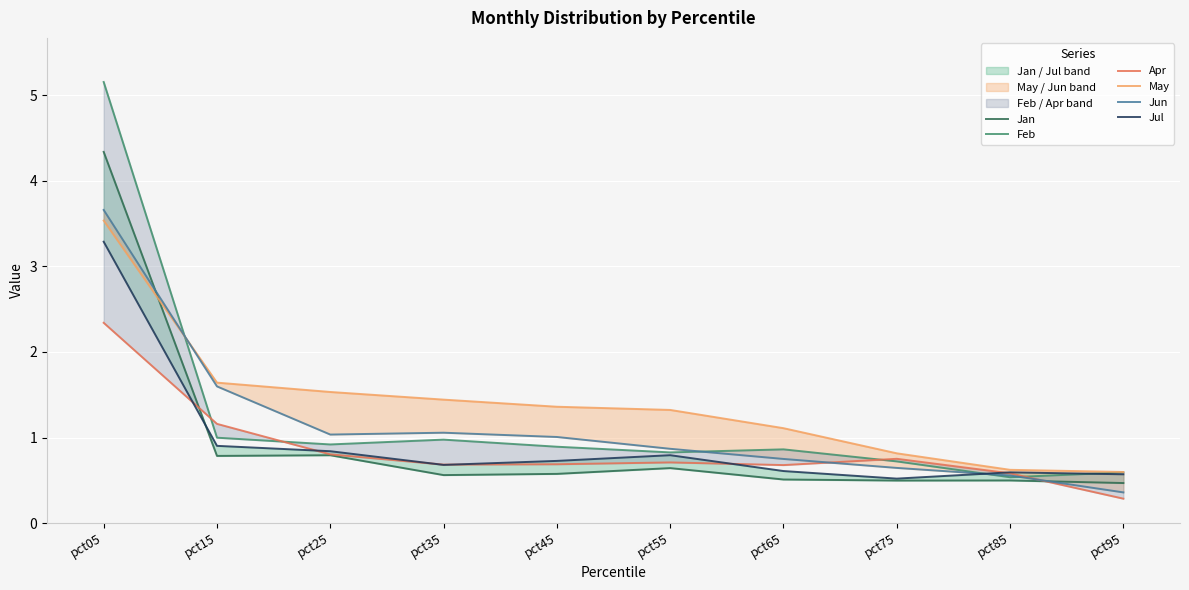

True or false: Jul and Jan intersect in this chart.

True